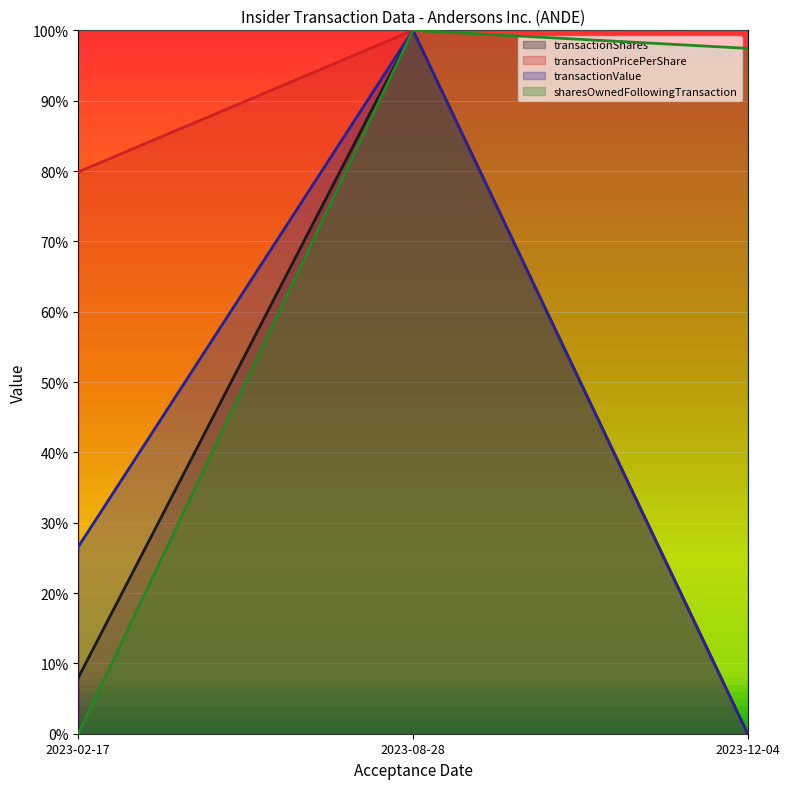

At which label does transactionPricePerShare reach its minimum?

2023-12-04